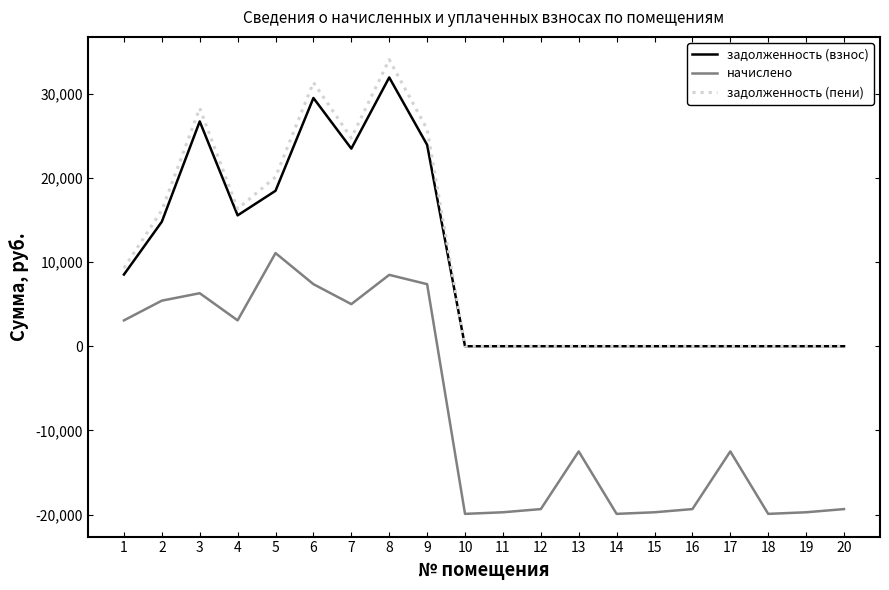

True or false: задолженность (взнос) has a value of 8514.6 at 1.

True